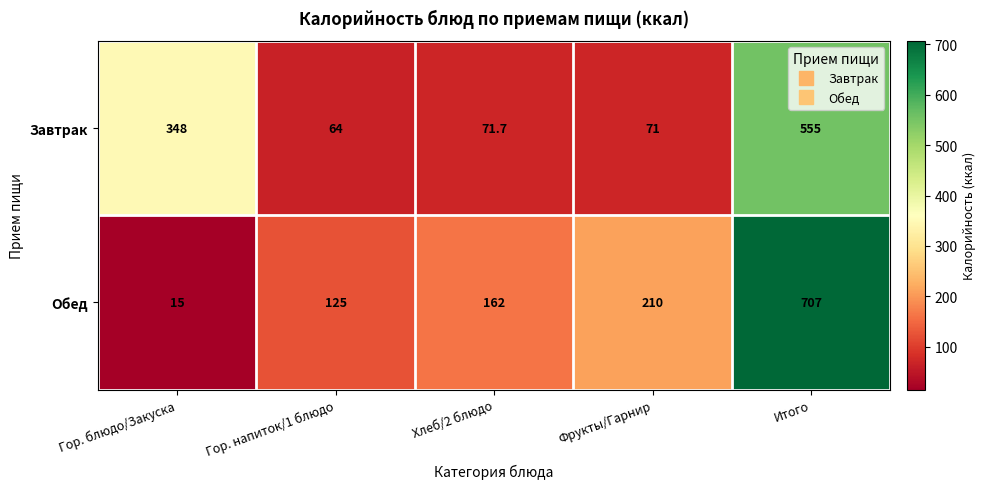

At which category is the sum across all series the highest?

Итого